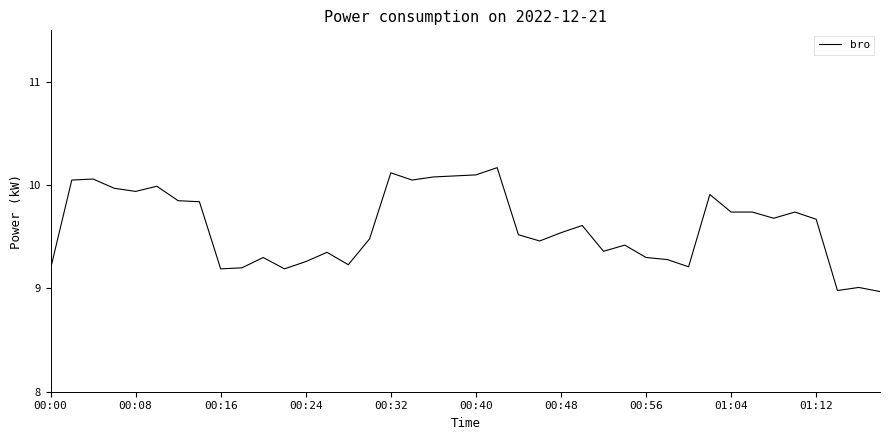

What is the minimum value shown in the chart?

9.0